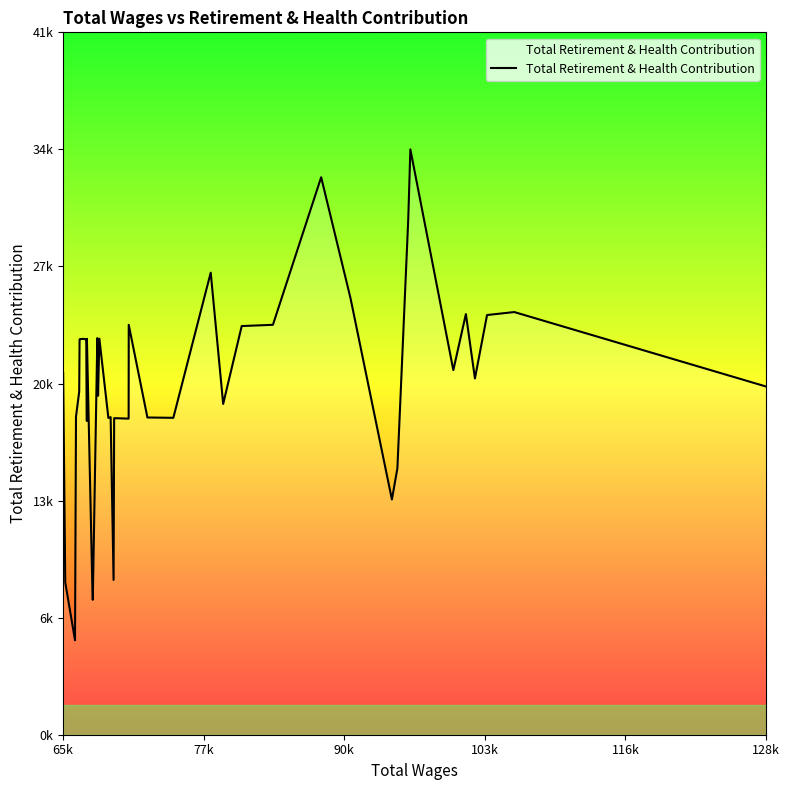

Is this an area chart (filled region under the line)?

Yes